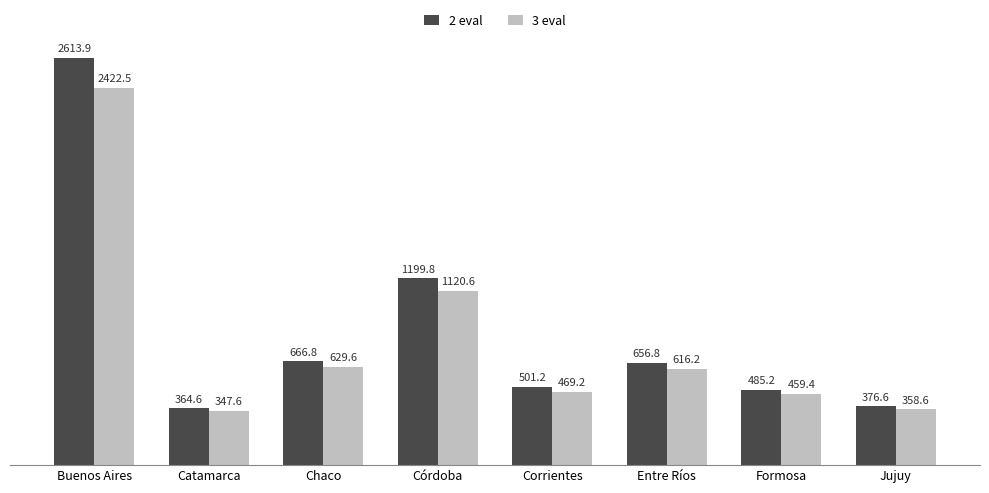

Is it true that 2 eval equals 1016253.4 at Entre Ríos?

False